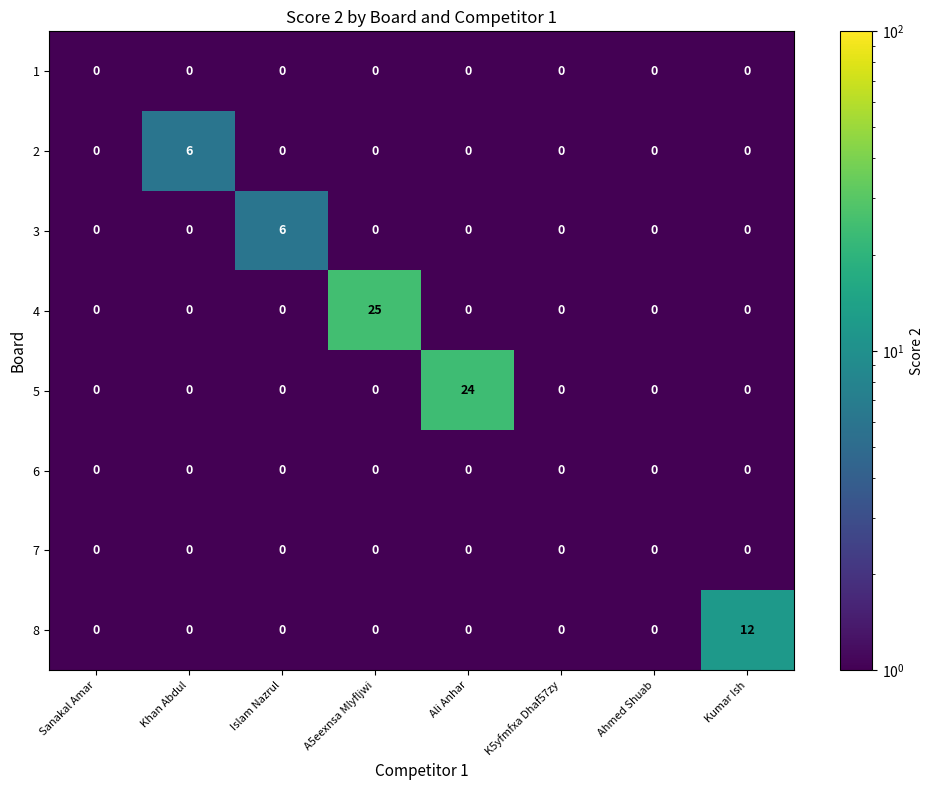

Which series has the largest range (max minus min)?

4